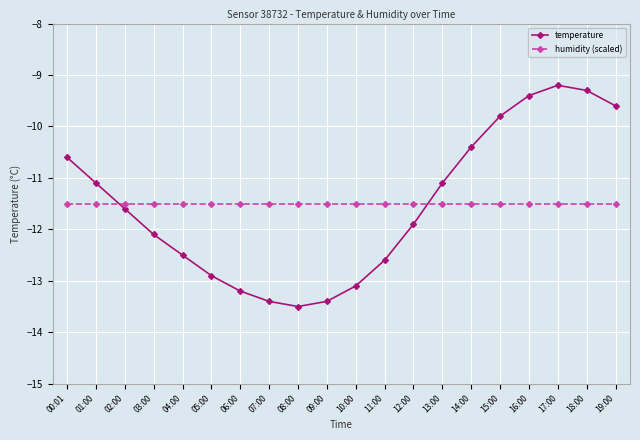

At 09:00, list the series in order from smallest to largest.

temperature, humidity (scaled)